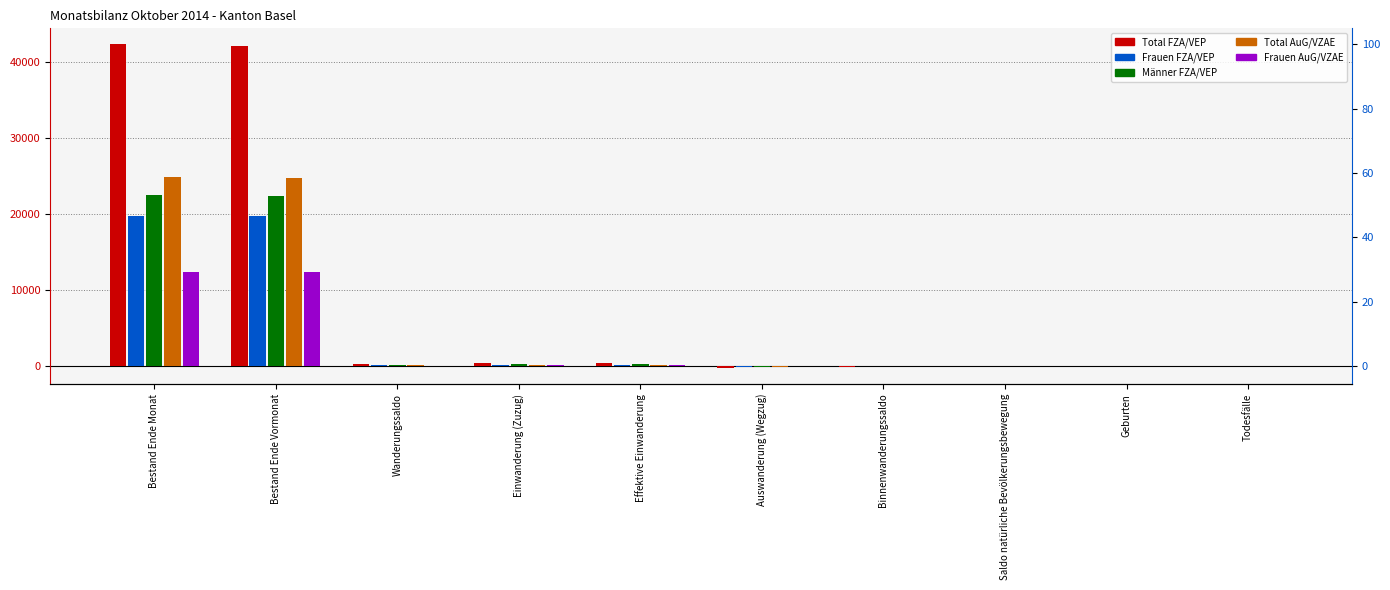

How many negative values does the Männer FZA/VEP series have?

3